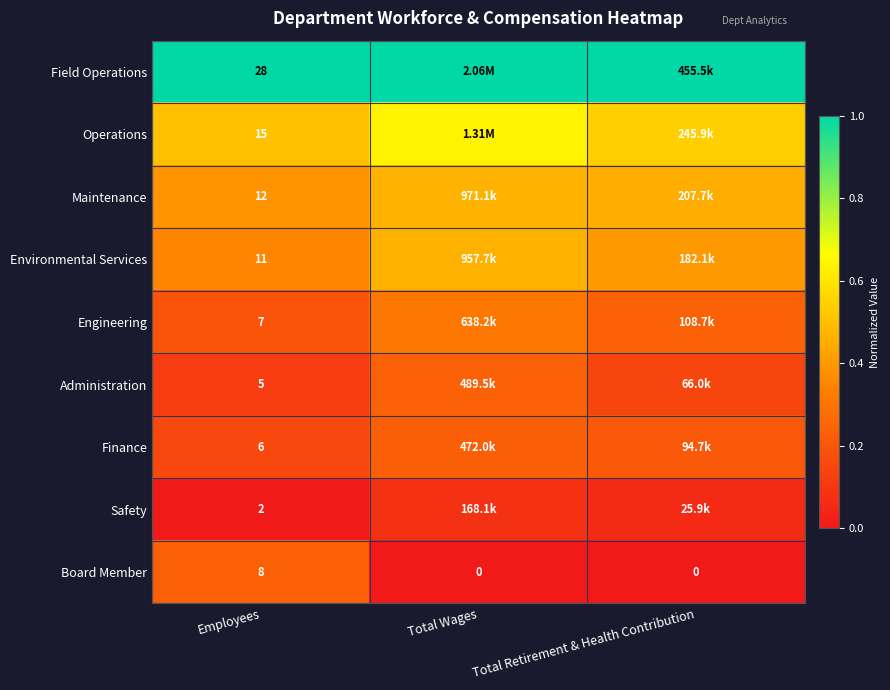

At Employees, list the series in order from largest to smallest.

Field Operations, Operations, Maintenance, Environmental Services, Board Member, Engineering, Finance, Administration, Safety